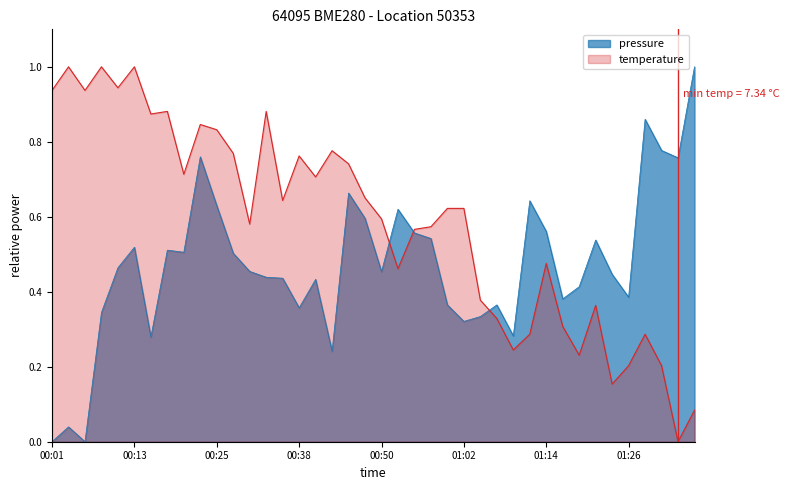

How many values in the temperature series exceed 0?

39